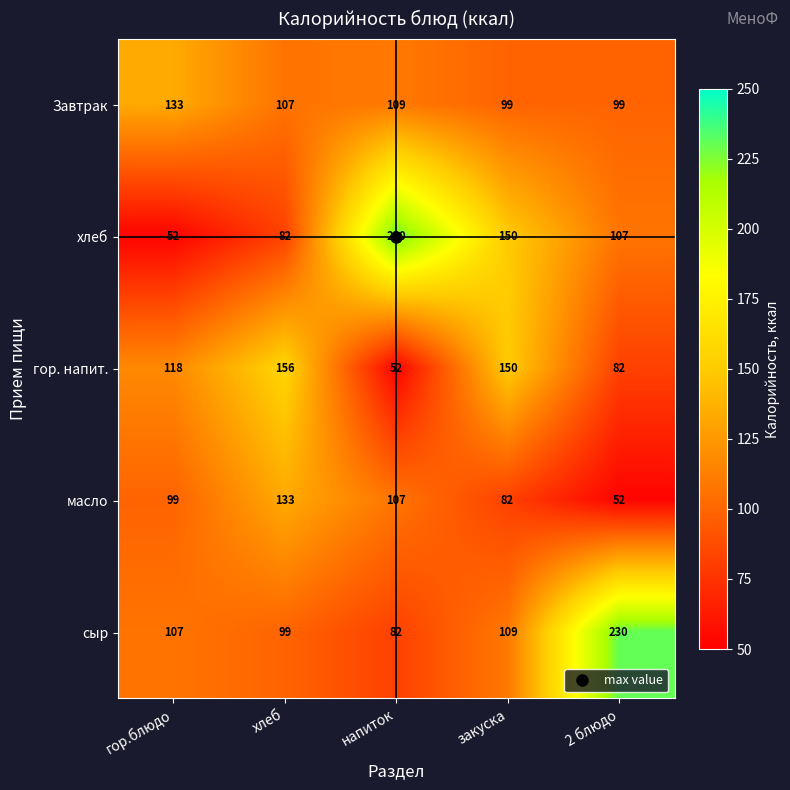

Rank the series at хлеб from lowest to highest value.

хлеб, сыр, Завтрак, масло, гор. напит.